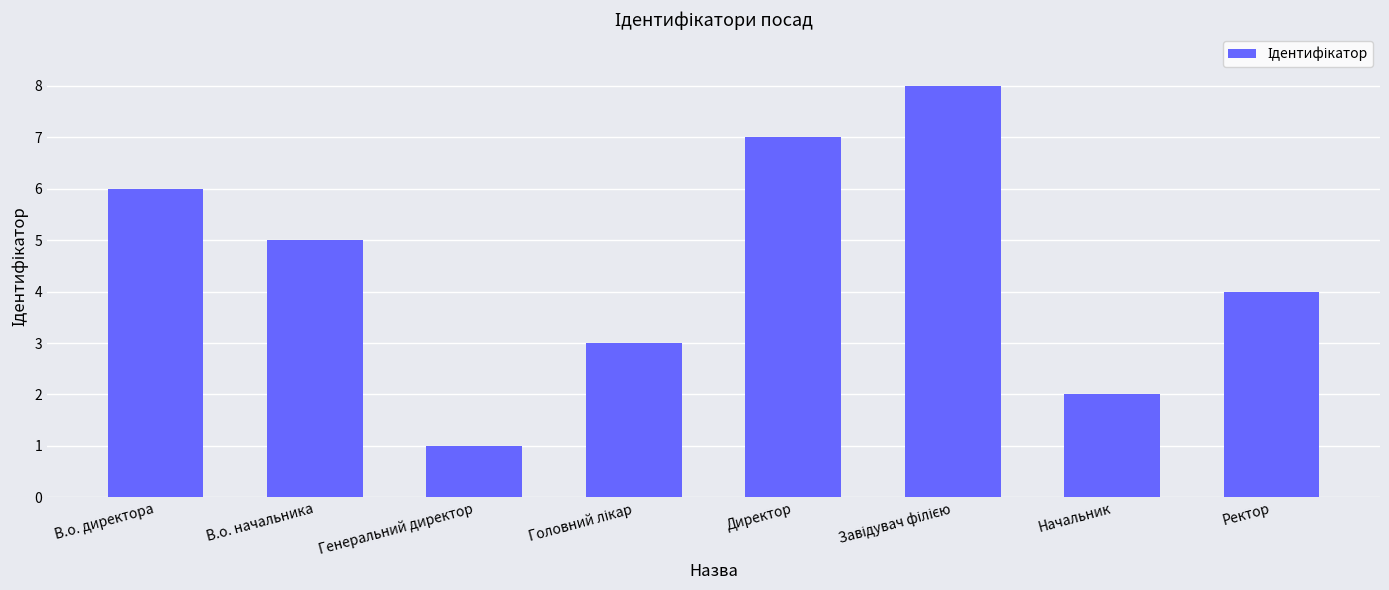

What is the ratio of the value at Ректор to the value at Начальник?

2.0